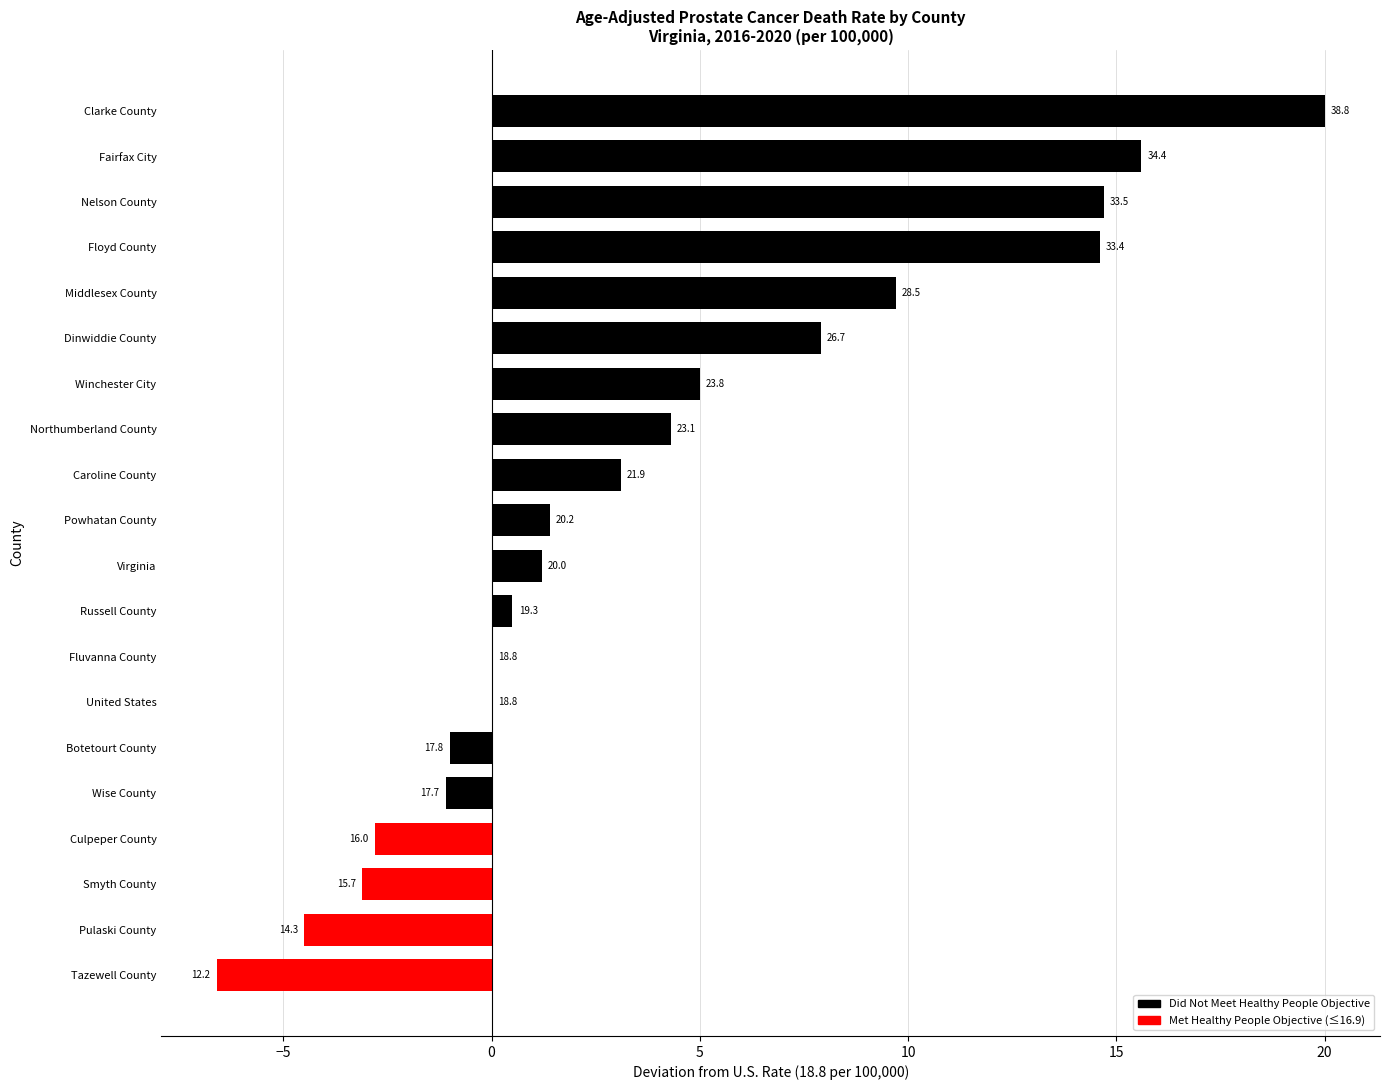

How many data points are above 1?

11